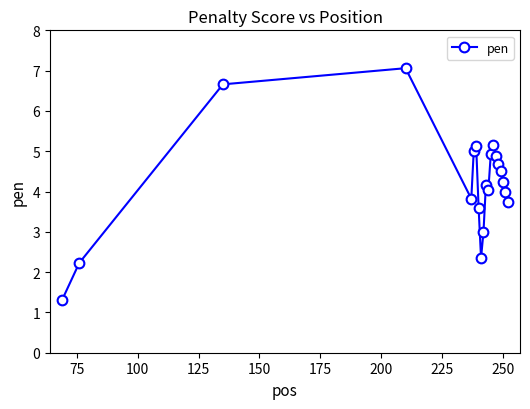

What is the difference between the maximum and second lowest values?

4.8